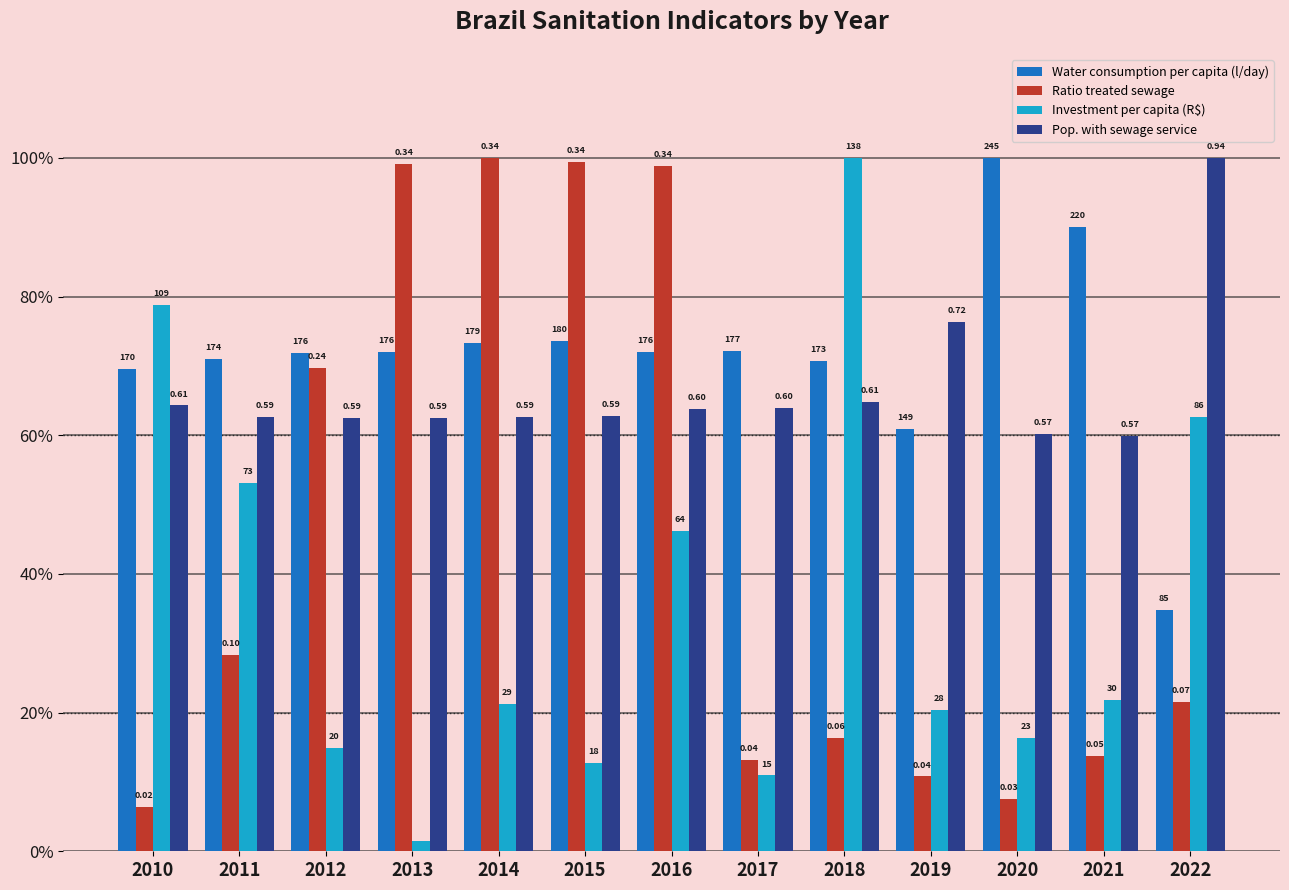

Which series has the widest spread of values?

Investment per capita (R$)